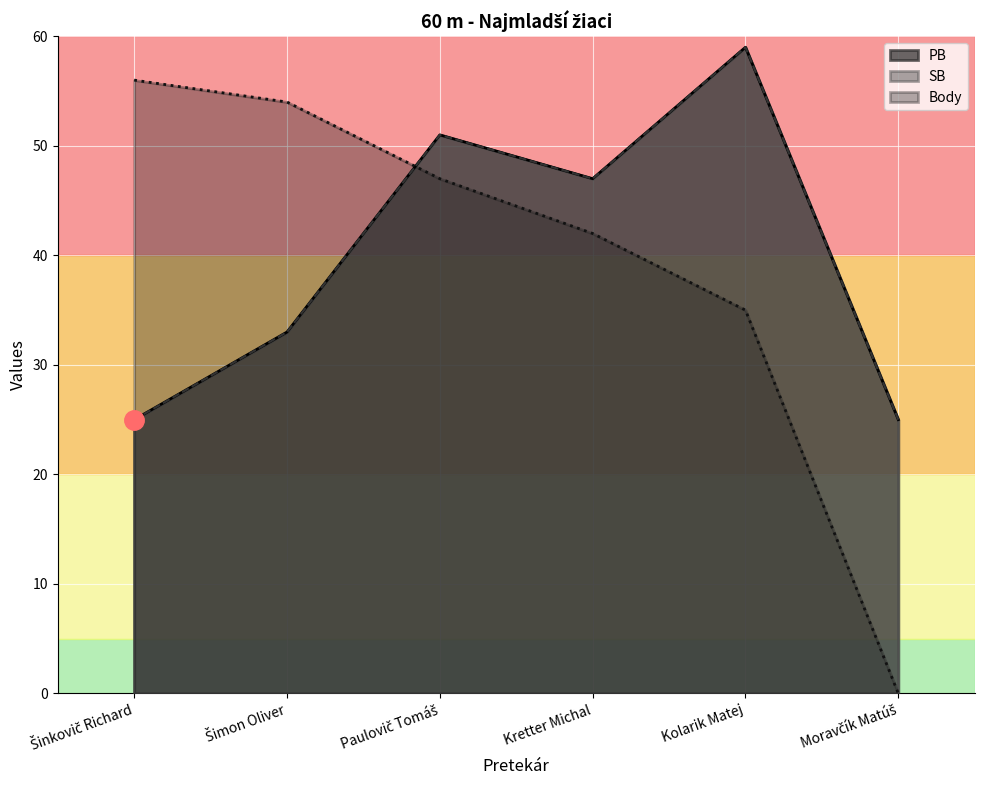

Which series has the largest total across all categories?

PB